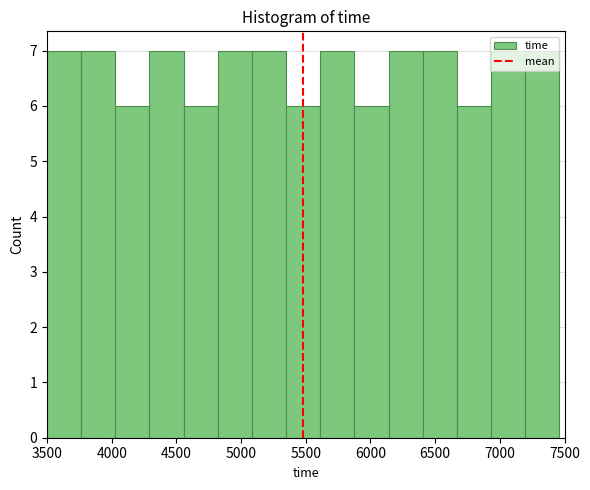

How tall is the bar that spans 6400 to 6650 on the x-axis? Neither the bar edges nor the heights are printed on the chart, so give them approximately, as read against the axes.

7